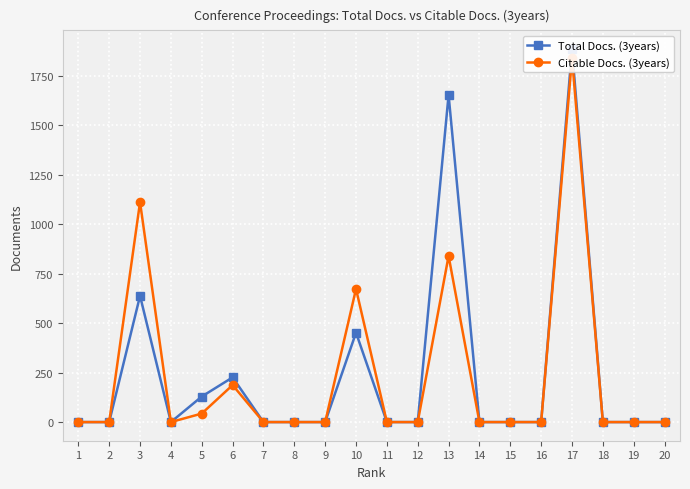

What is the sum of all Citable Docs. (3years) values?

4695